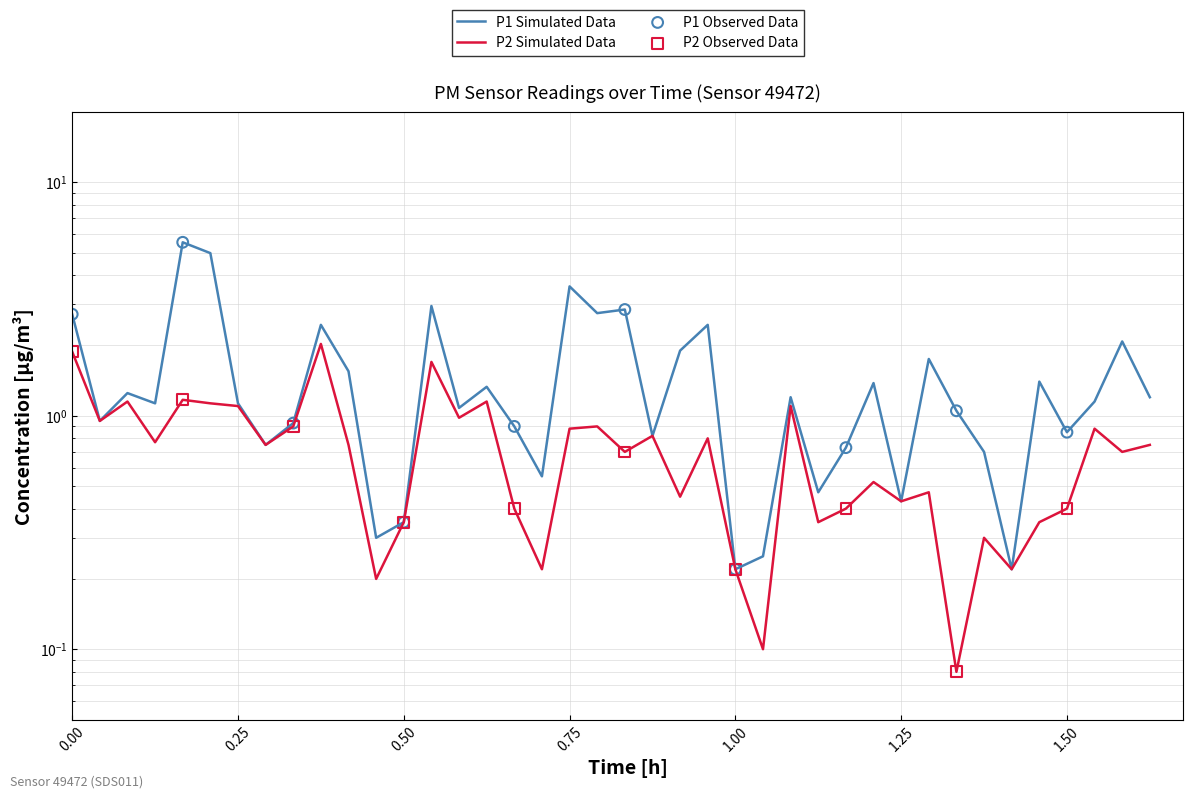

What is the total value across all series at 01:11?

1.9